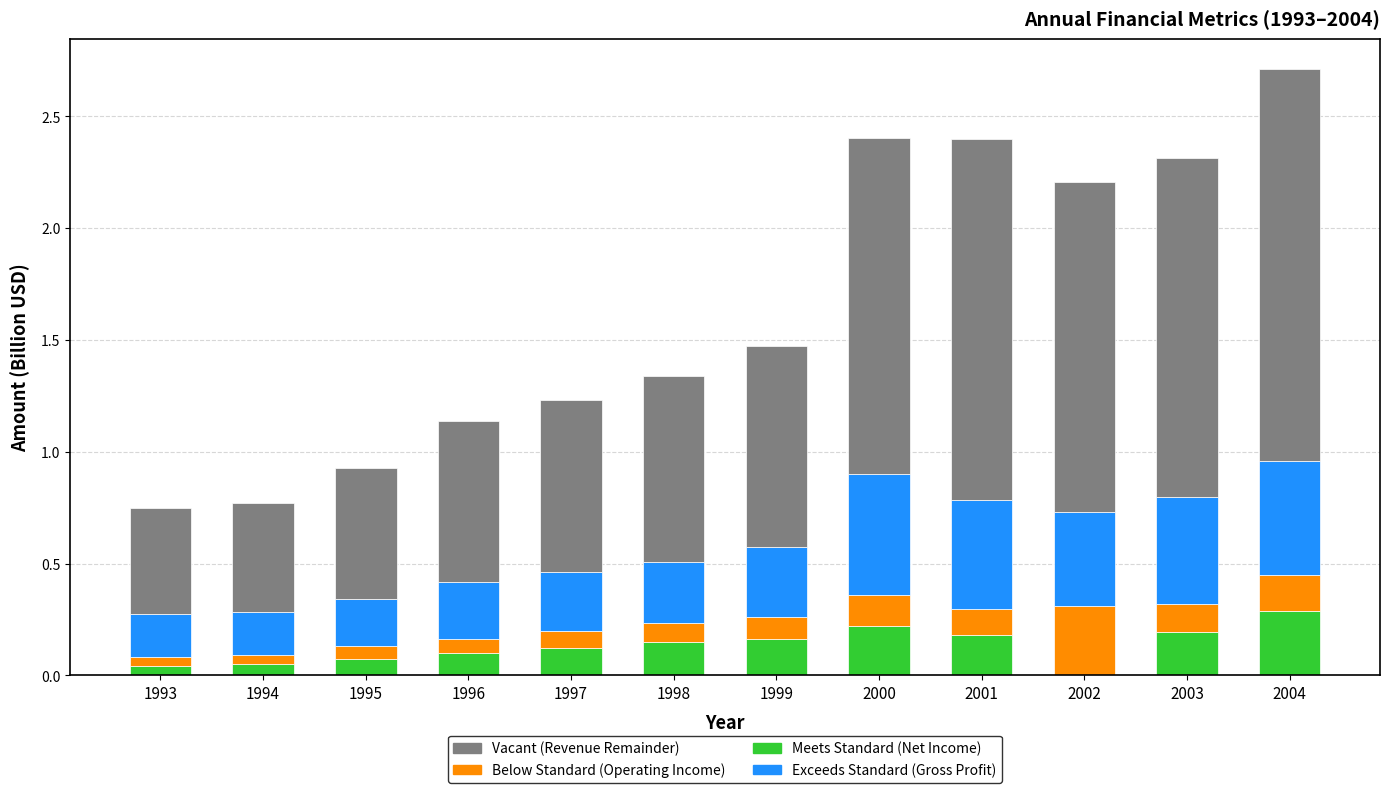

At which category is the sum across all series the highest?

2004